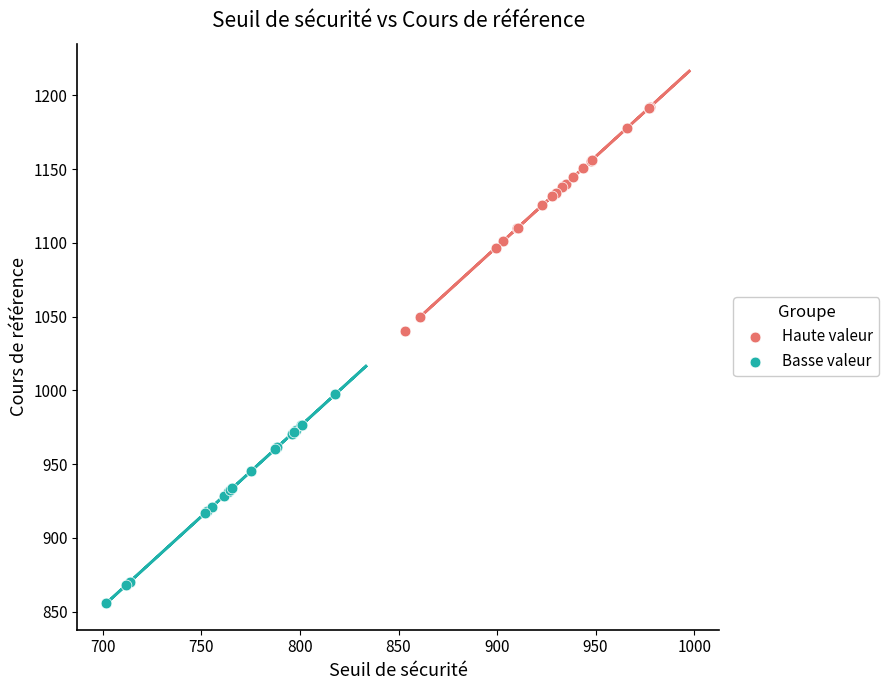

Which series has the largest Y range (max minus min)?

Haute valeur